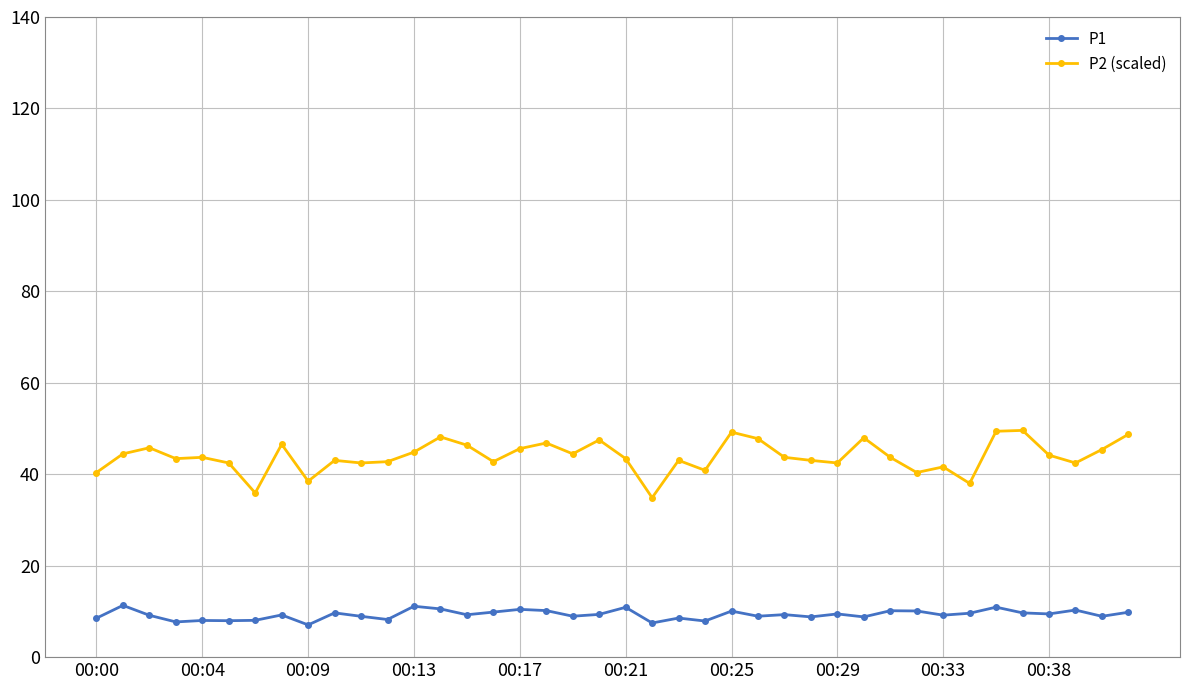

At how many categories does at least one series exceed 31?

40